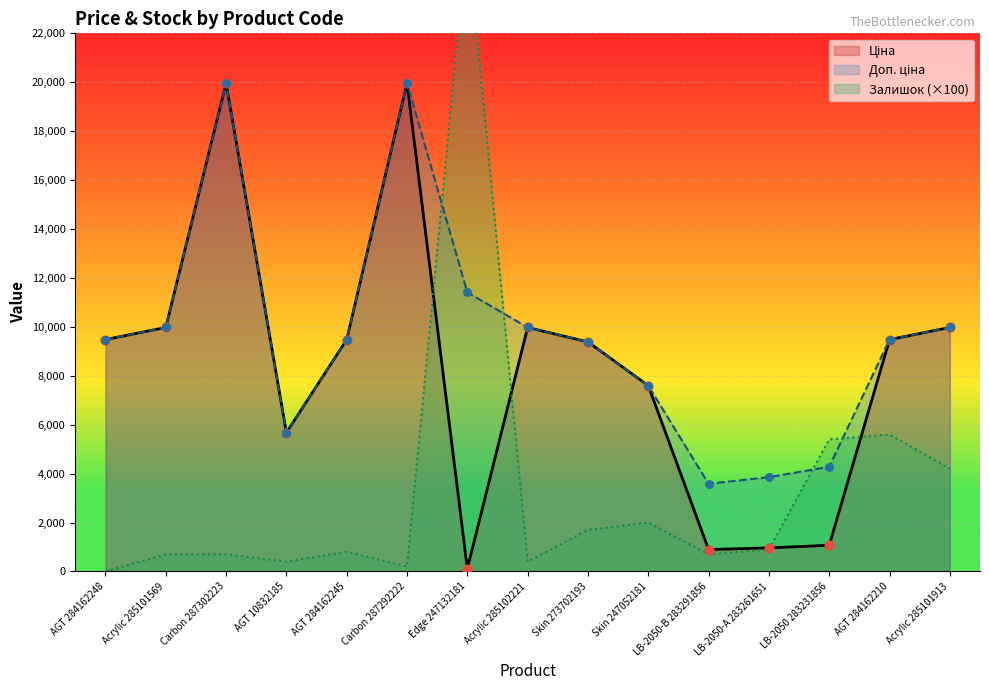

At how many categories does at least one series exceed 4003?

13